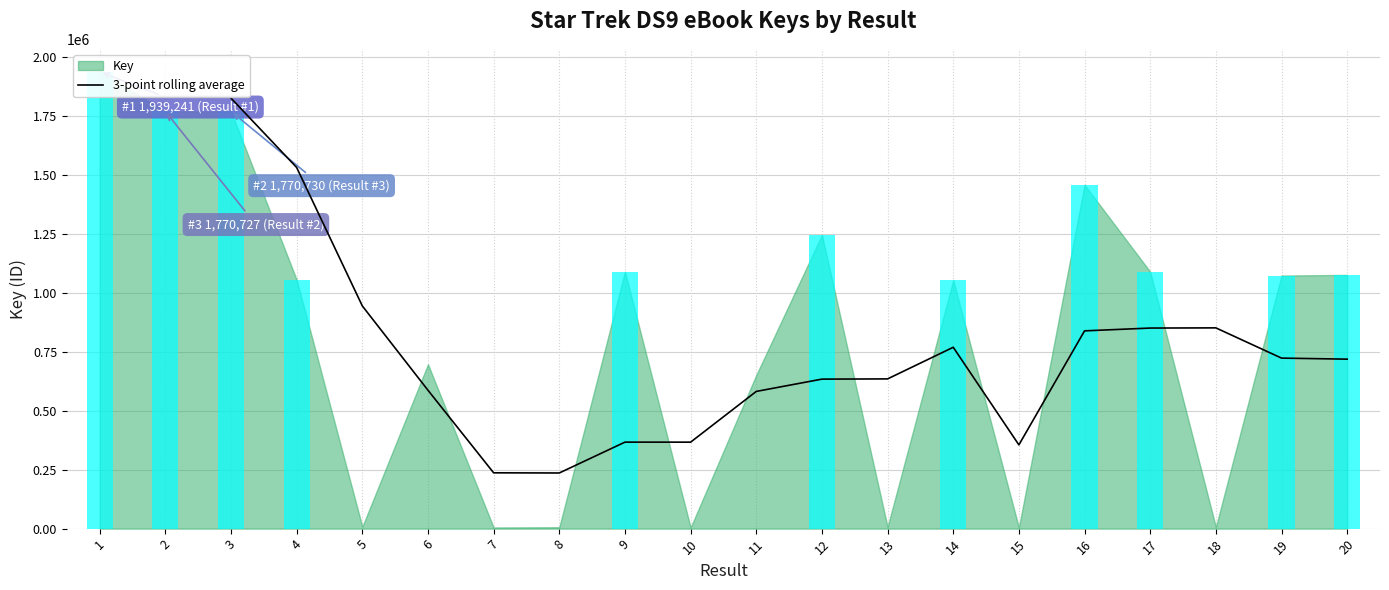

How many bars are there in total?

18